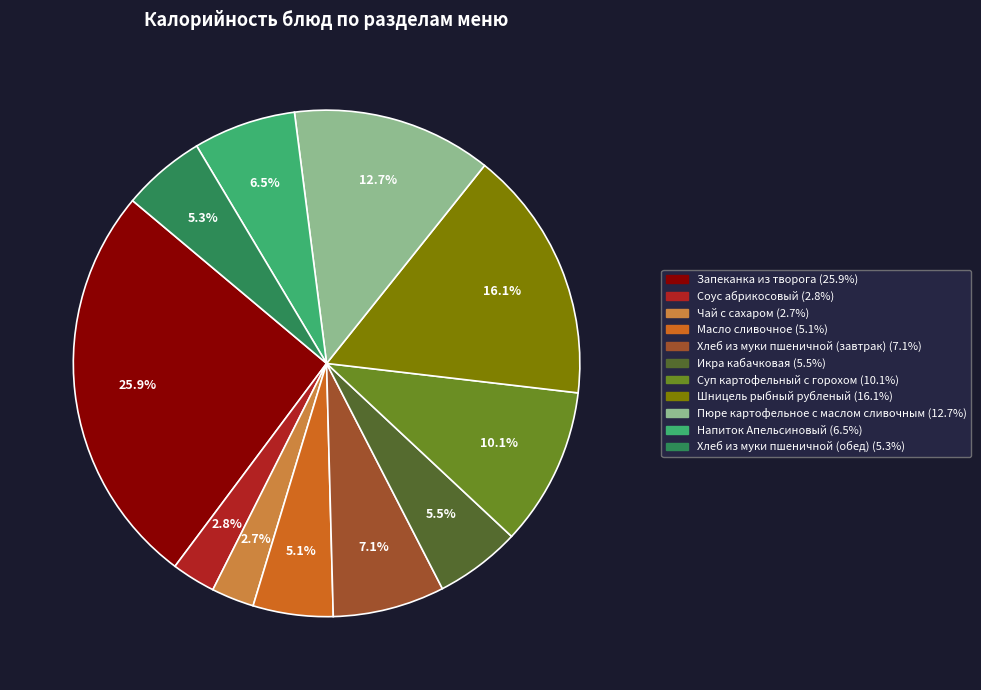

What is the ratio of the value at Масло сливочное to the value at Хлеб из муки пшеничной (обед)?

1.0